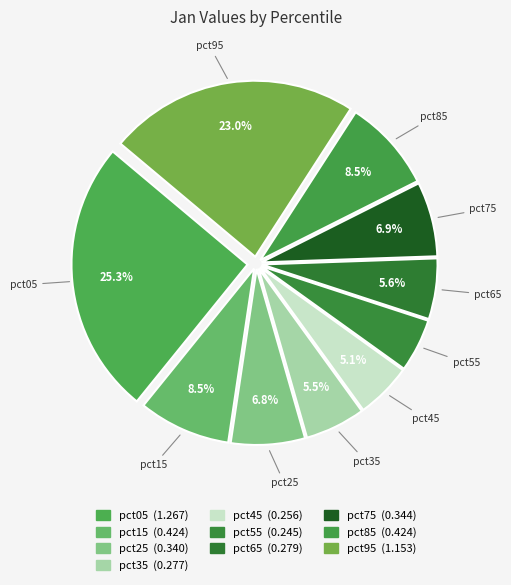

Is there a majority slice in this chart?

No